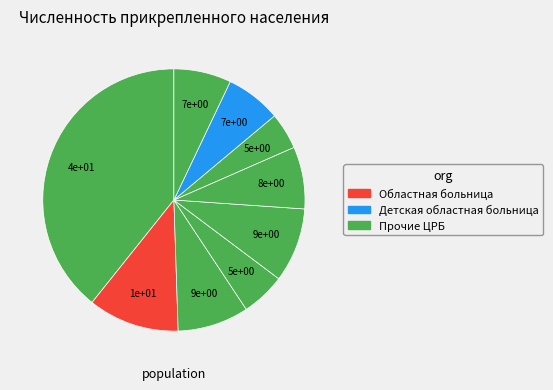

To the nearest percent, what is the average slice percentage?

11%